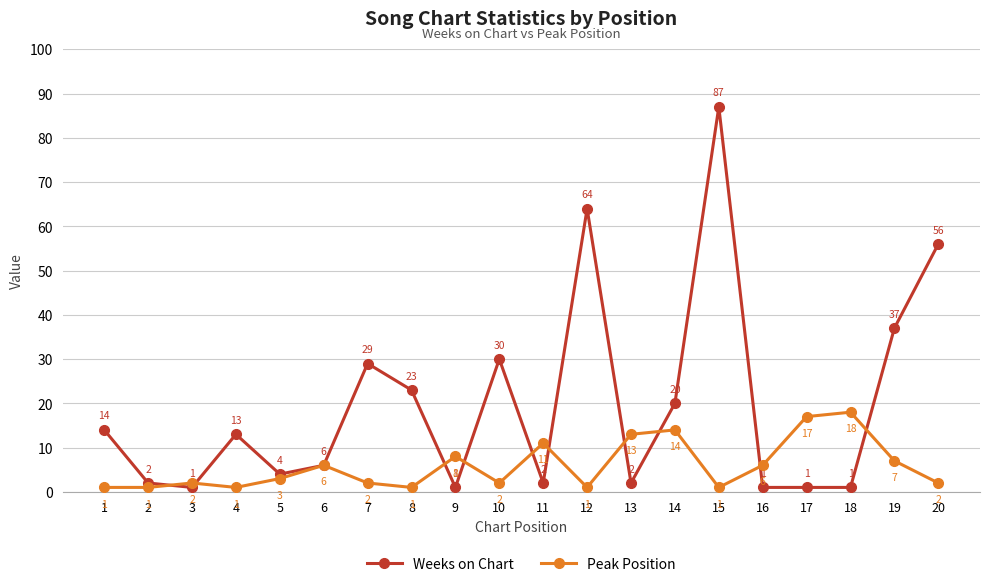

What is the maximum value shown in the chart?

87